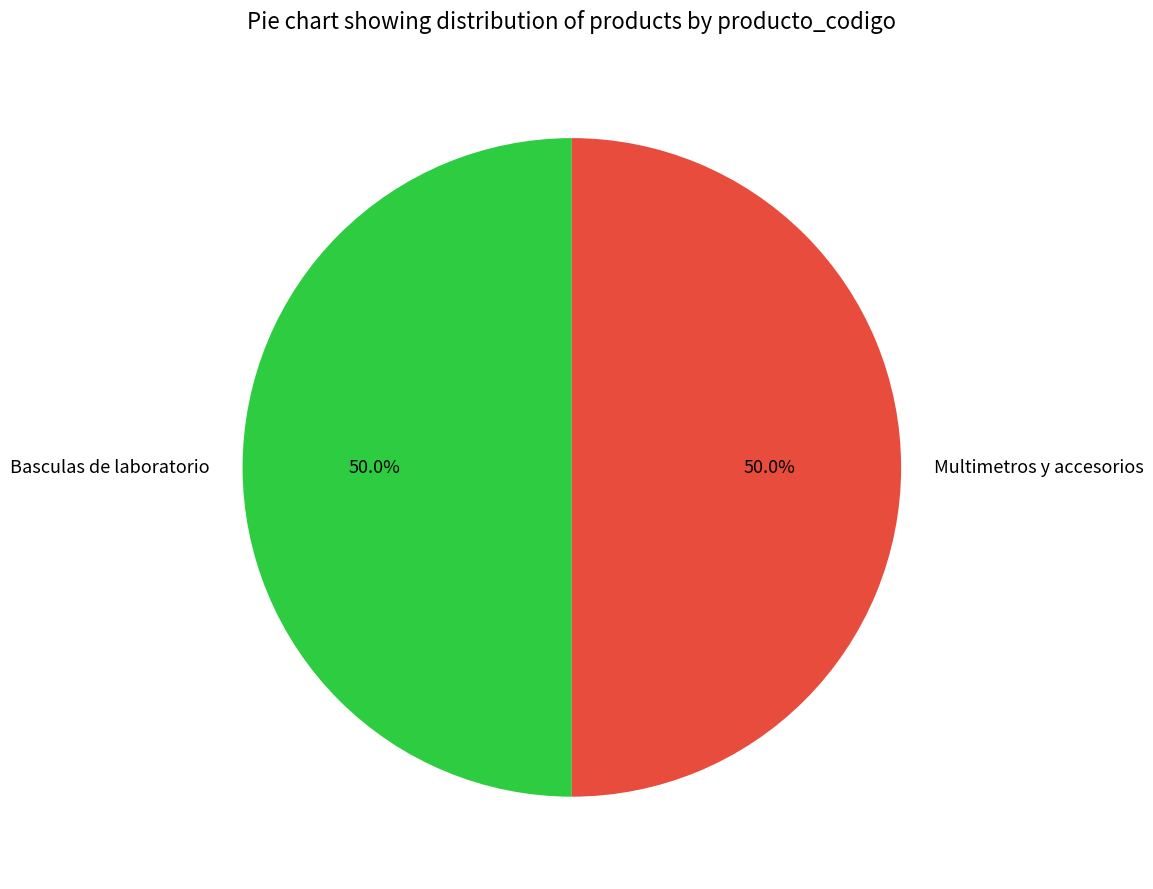

What percentage do Multimetros y accesorios and Basculas de laboratorio together represent?

100.0%